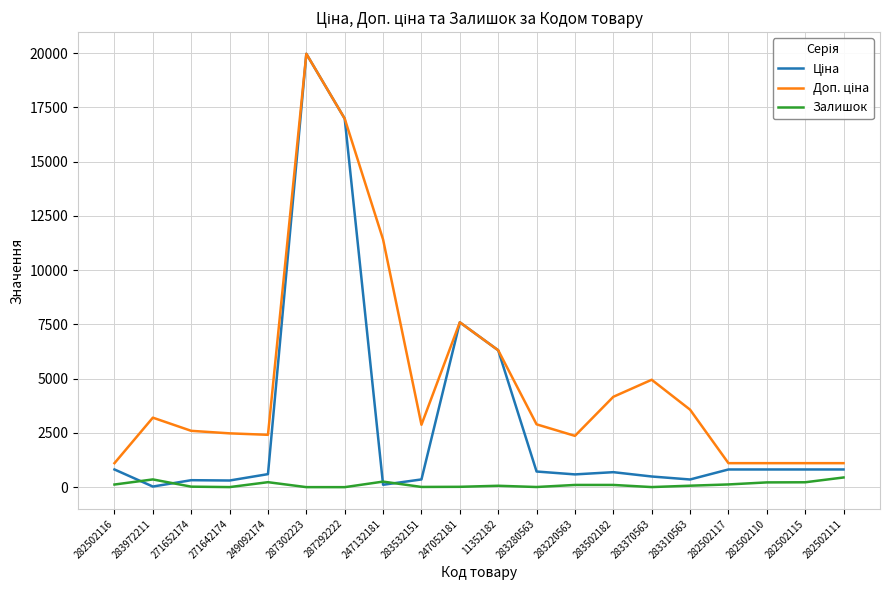

The Залишок series shows 8.0 at 283370563. True or false?

True